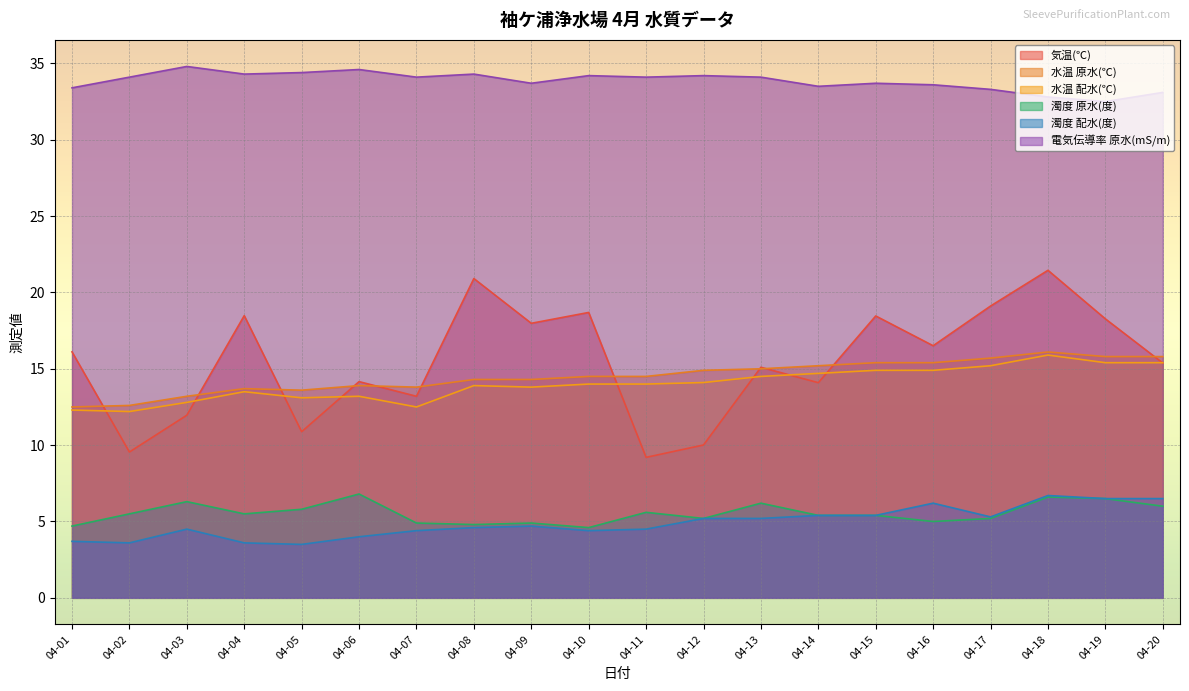

What is the total value across all series at 04-18?

99.5